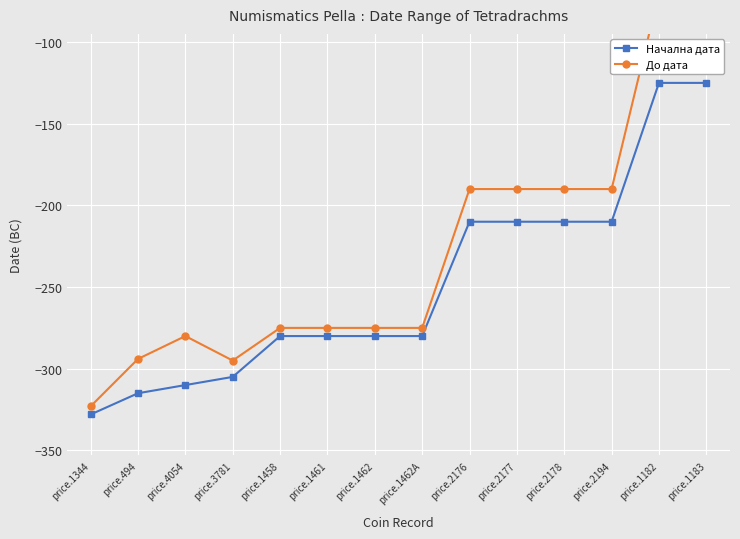

What is the sum of the До дата values at price.3781 and price.2176?

-485